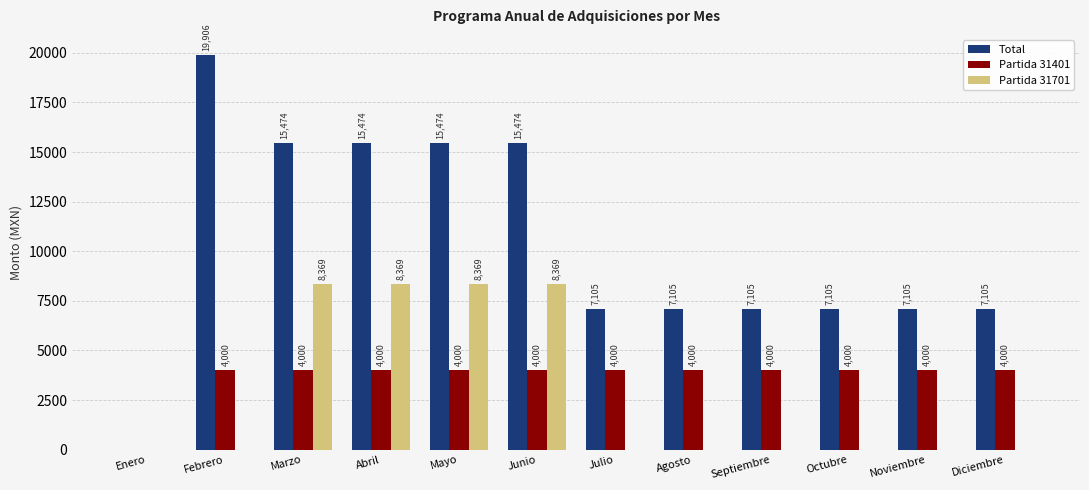

The value of Partida 31401 at Febrero is 4000. True or false?

True